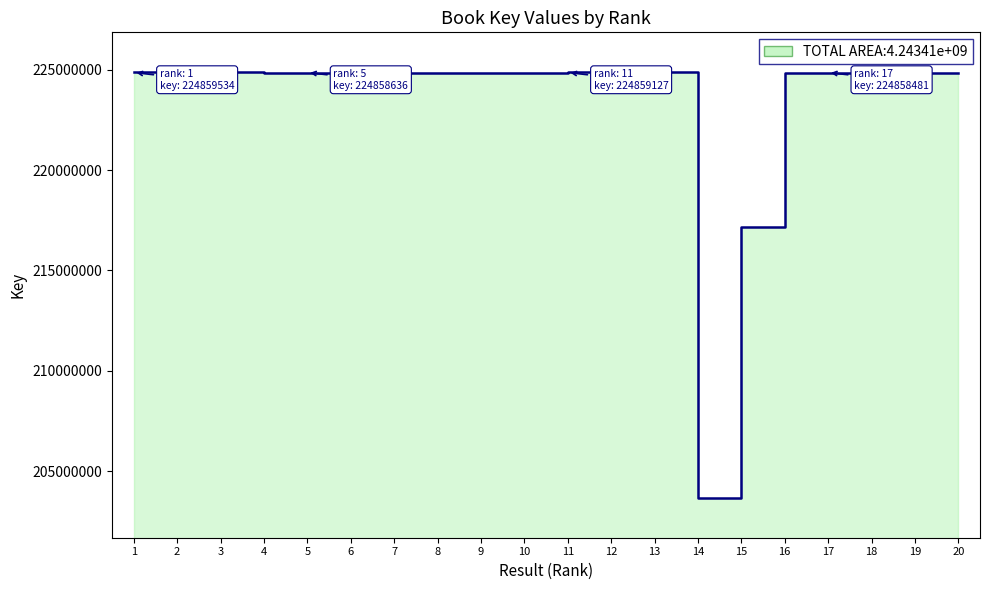

True or false: the data shows 224858481 at 17.

True